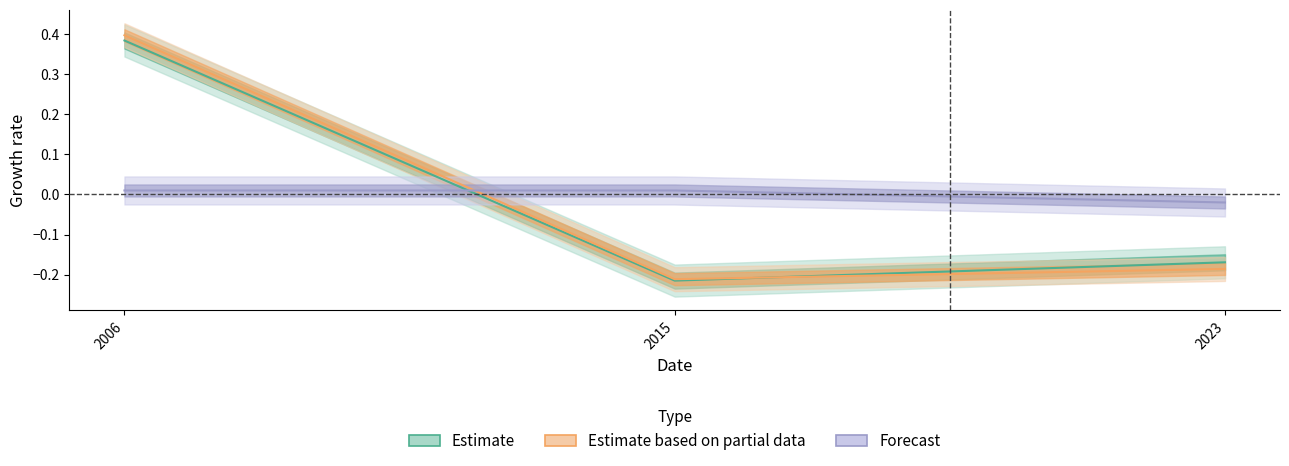

Is the value of P_per_unit at 2006 greater than the value of price at 2015?

Yes